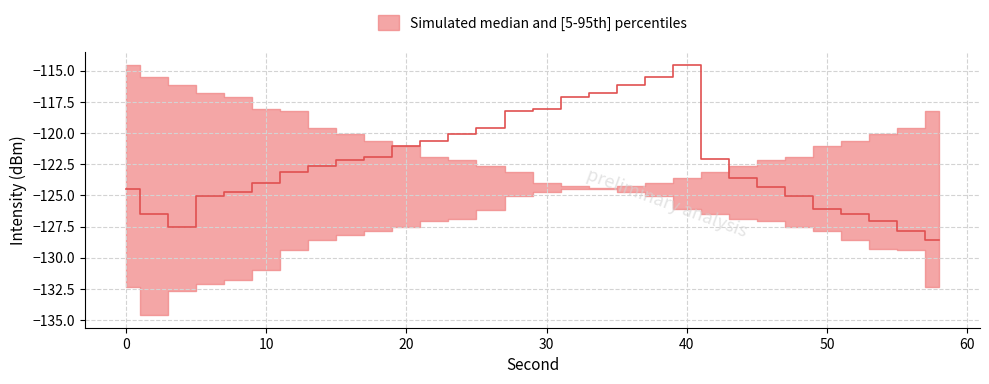

At how many categories does at least one series exceed -130?

30